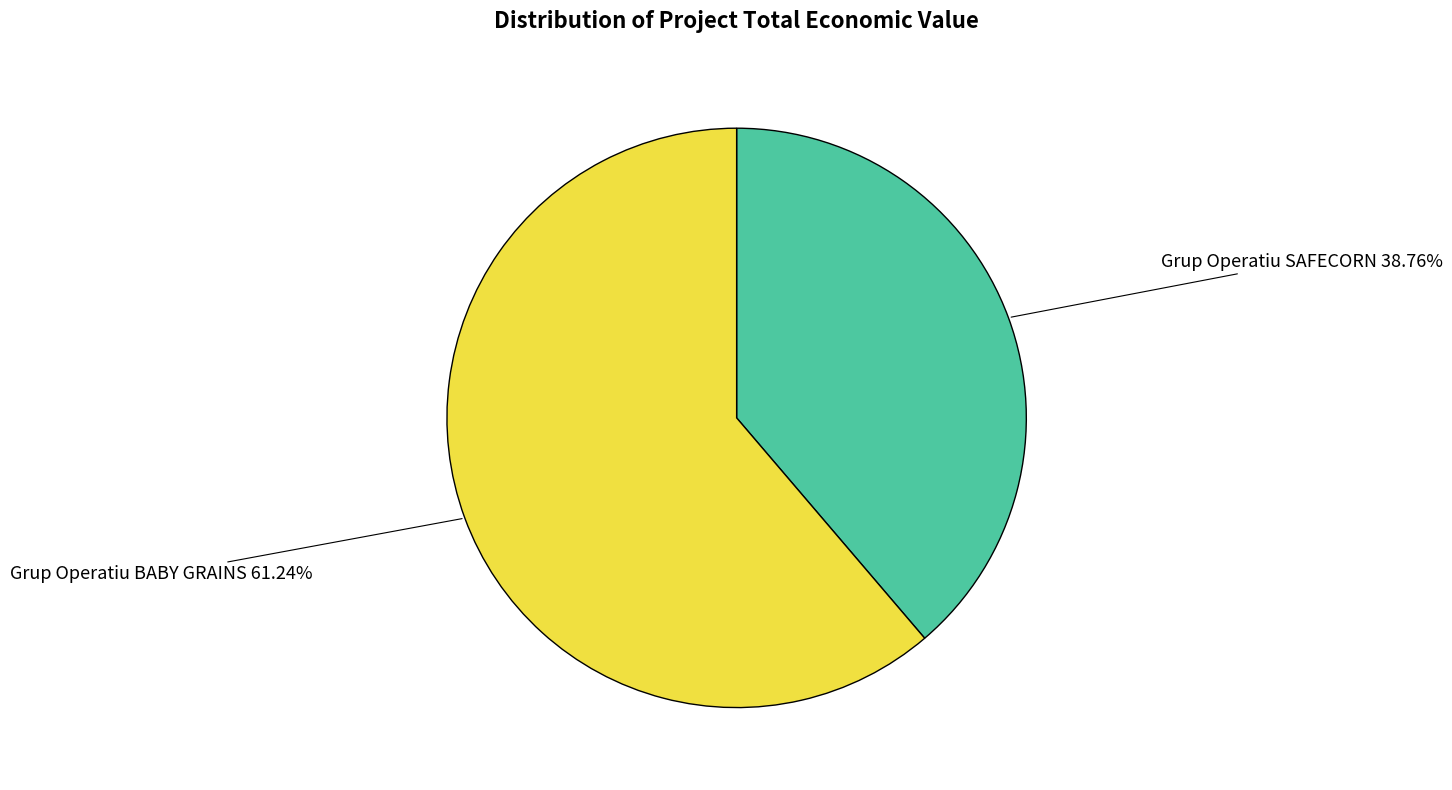

What is the total percentage of Grup Operatiu SAFECORN and Grup Operatiu BABY GRAINS?

100.0%